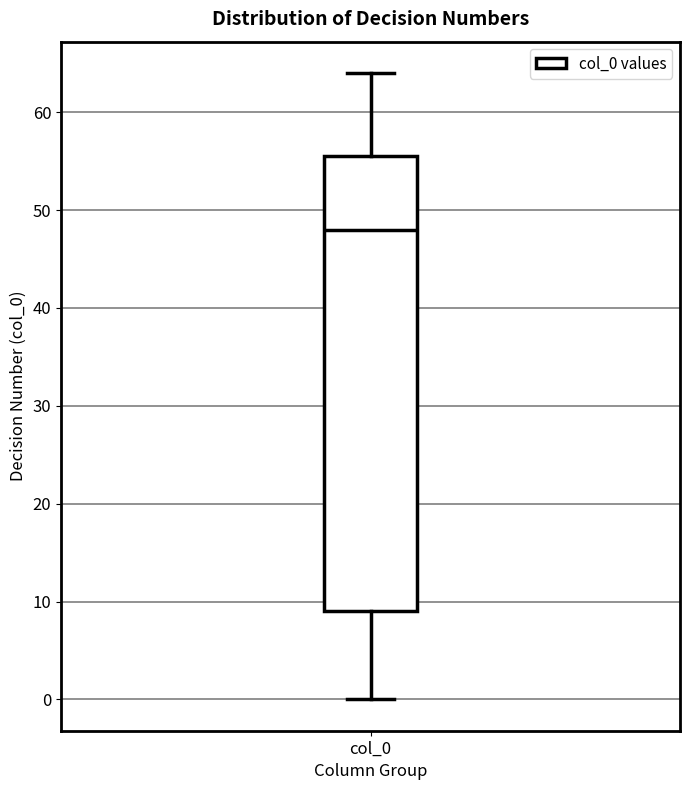

Read this box plot against the y-axis: the position of the median line, the range covered by the box, and the ends of both whiskers. The values are not printed on the chart, so give them approximately, as read against the axis.

median 48, box 9 to 56, whiskers 0 to 64